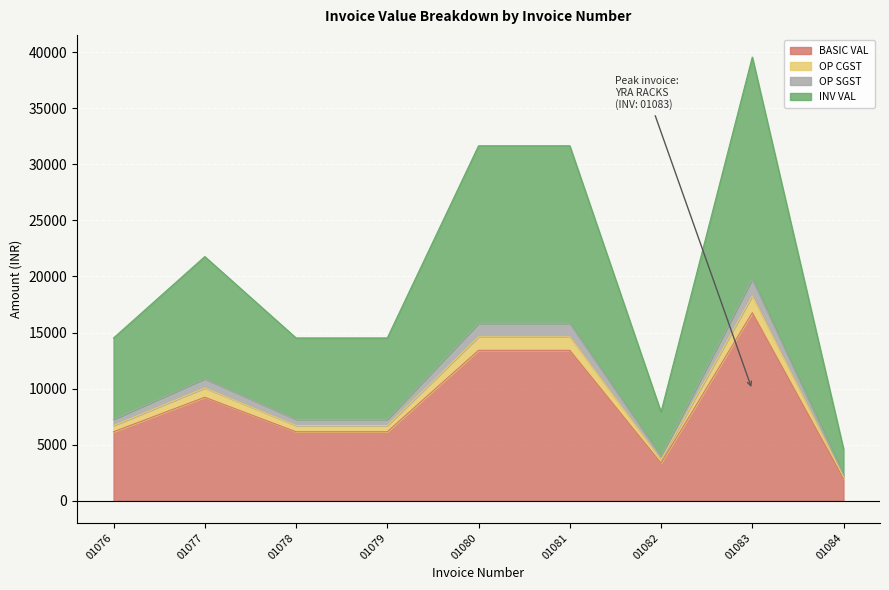

Where does the OP CGST series first go above 7257?

01077